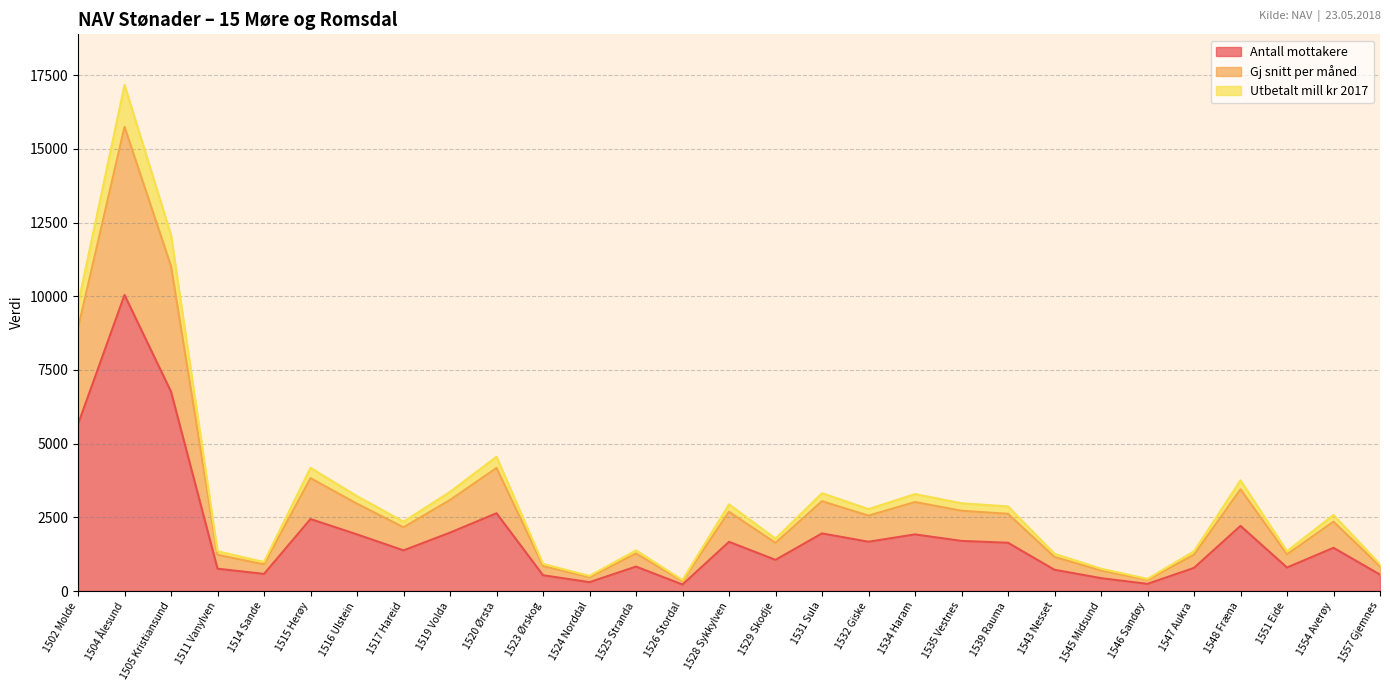

What is the smallest value displayed?

220.0